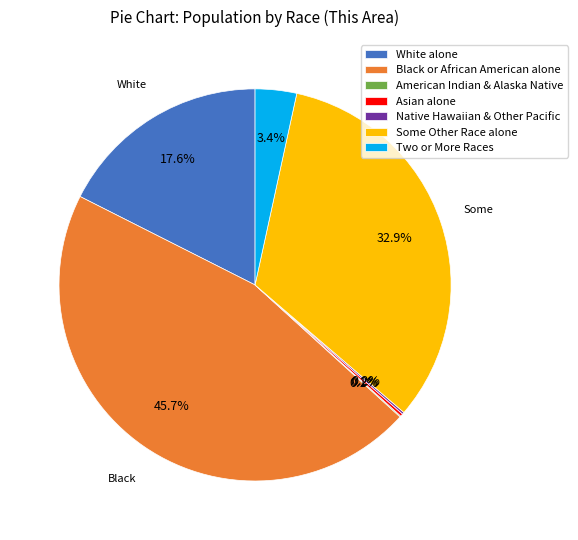

How much of the chart is everything except White alone?

82.4%